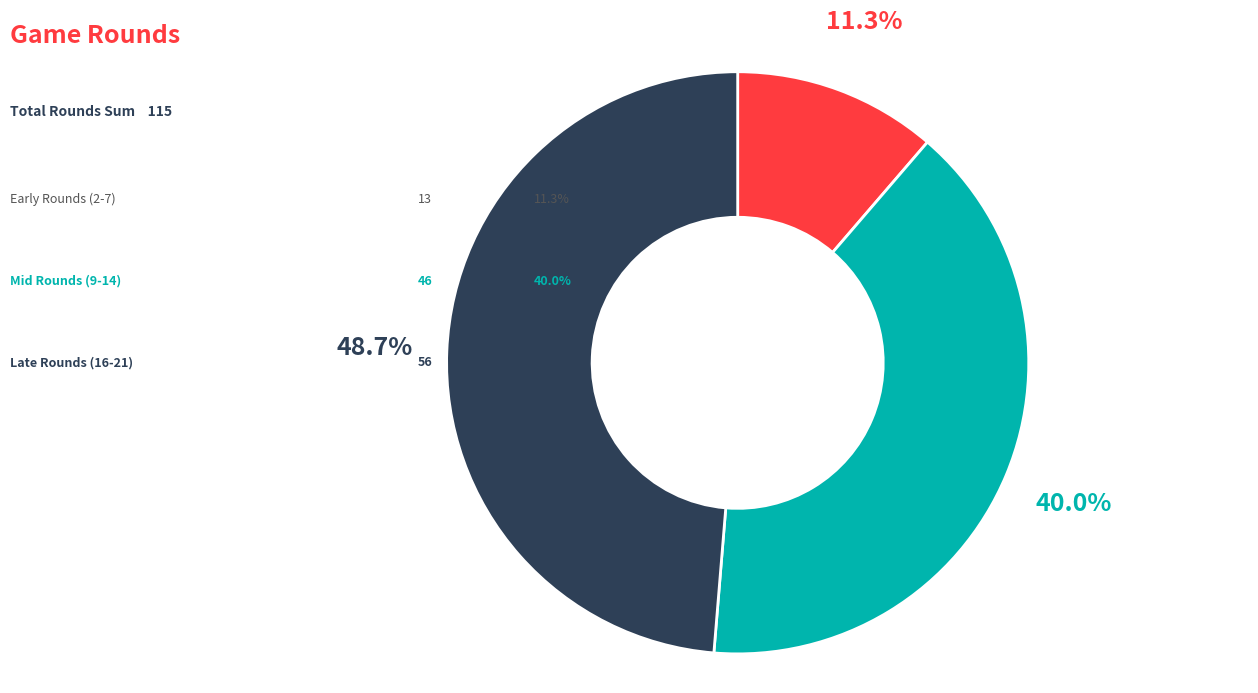

Is there any slice that represents more than half of the pie?

No